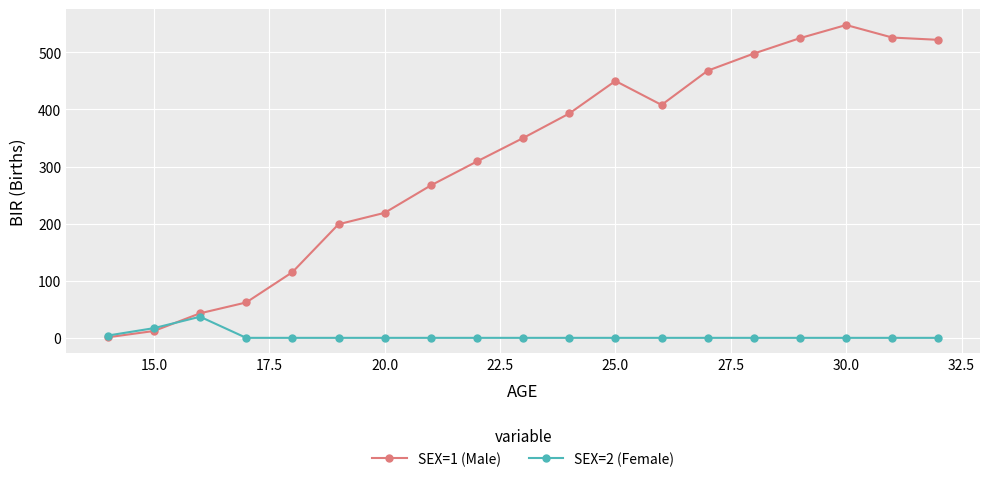

Which series has the largest total across all categories?

SEX=1 (Male)